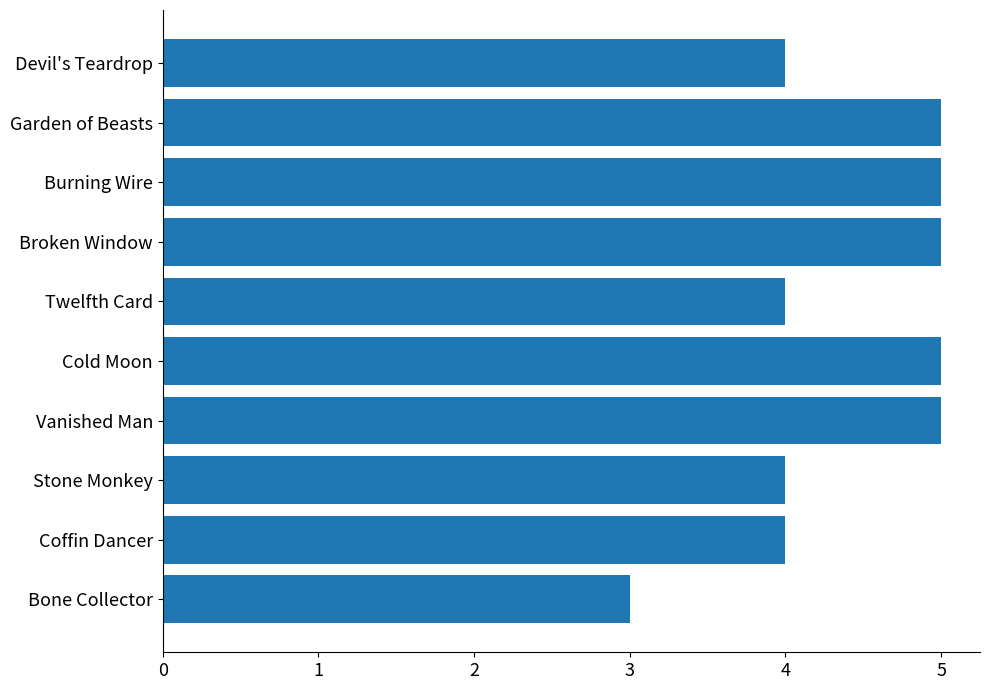

True or false: the data shows 3 at Broken Window.

False